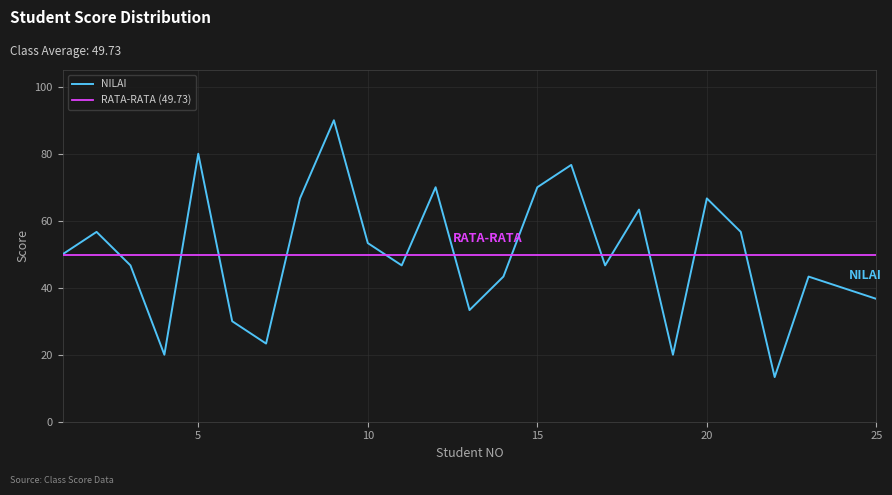

How many points are higher than both their immediate neighbors (excluding endpoints)?

8